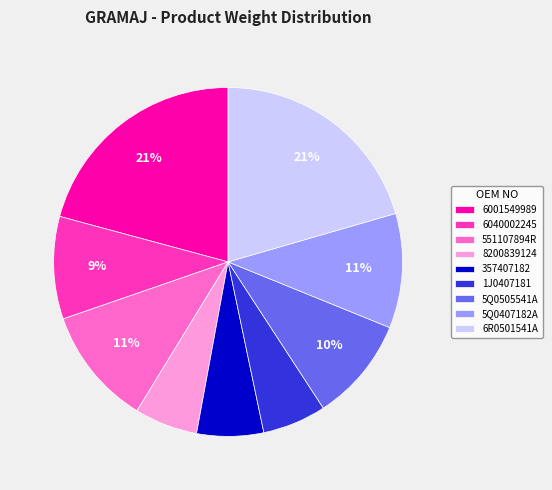

Count the number of slices in the pie.

9